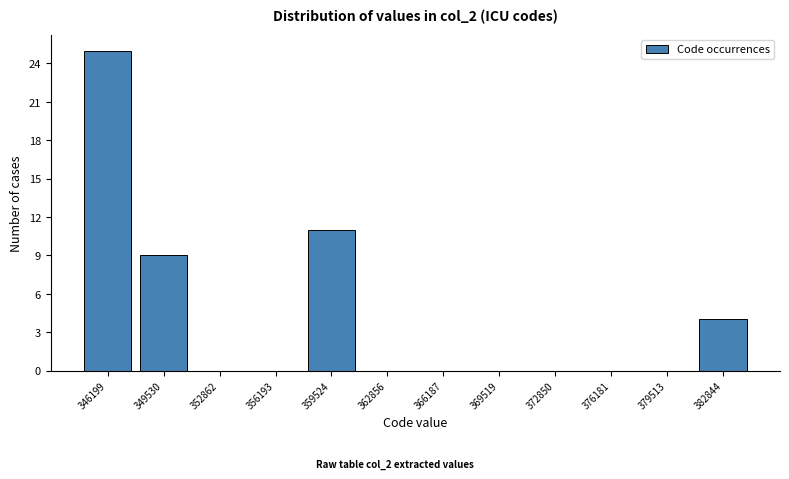

Over which range of the x-axis is the bar tallest?

344500 to 348000